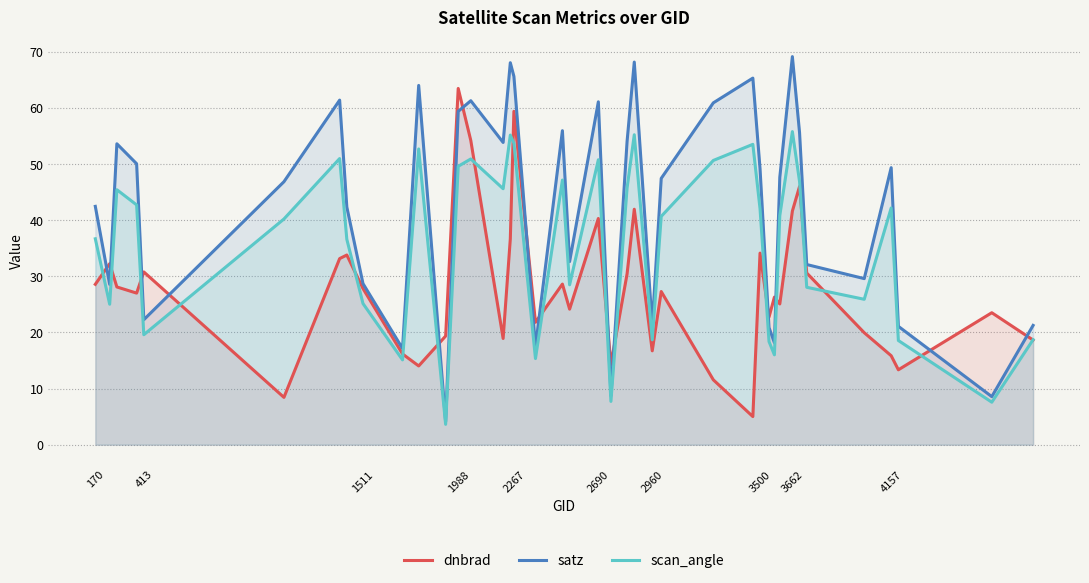

True or false: scan_angle and dnbrad intersect in this chart.

True